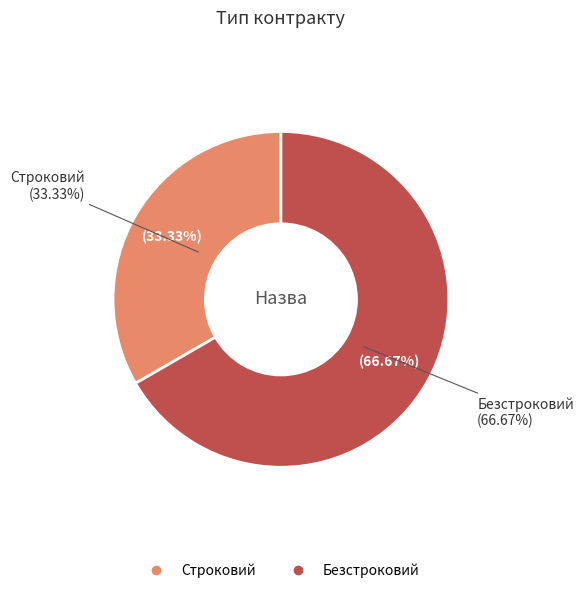

Which slice represents more than half of the pie?

Безстроковий